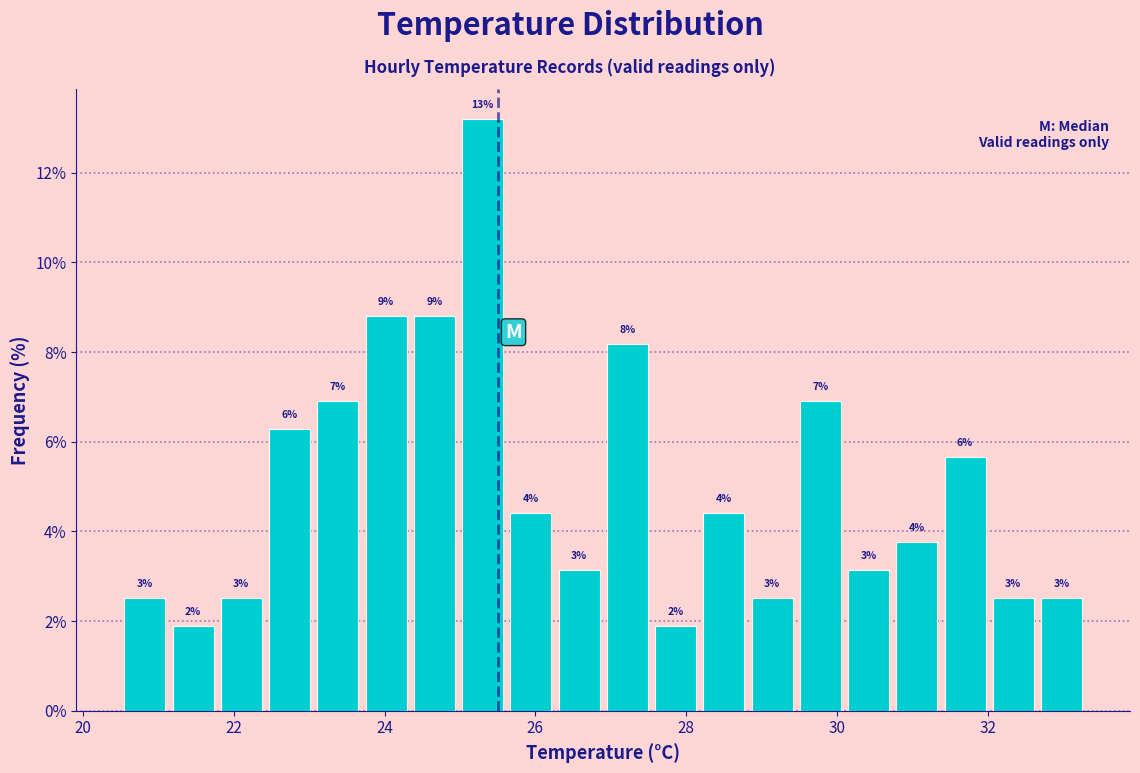

Read against the x-axis, roughly where is the centre of the tallest bar?

25.4